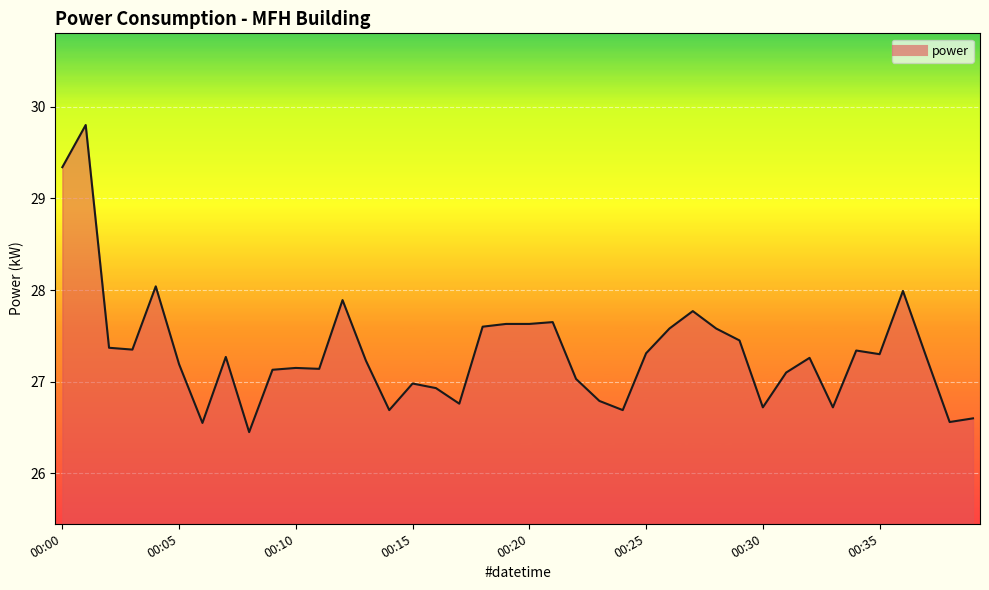

What is the greatest value displayed?

29.8